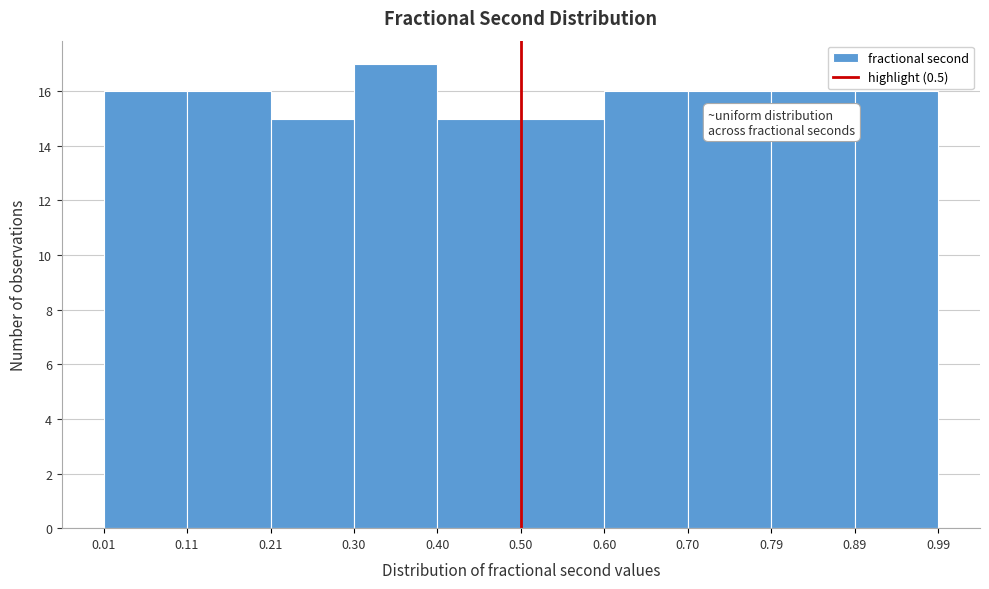

Reading left to right, list every bar in this chart as the range it spans on the x-axis followed by its height. The values are not printed on the chart, so give them approximately, as read against the axis.

0.01 to 0.11: 16
0.11 to 0.21: 16
0.21 to 0.30: 15
0.30 to 0.40: 17
0.40 to 0.50: 15
0.50 to 0.60: 15
0.60 to 0.70: 16
0.70 to 0.79: 16
0.79 to 0.89: 16
0.89 to 0.99: 16